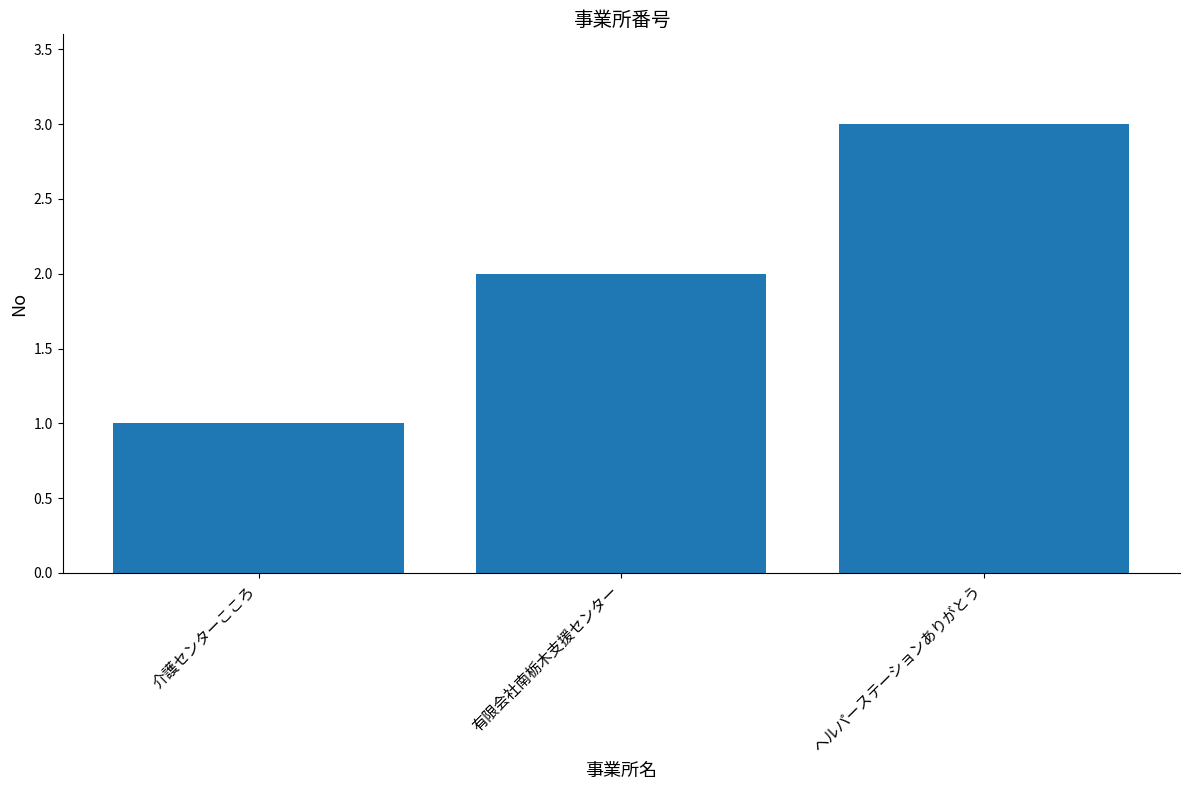

What is the change in value from 介護センターこころ to ヘルパーステーションありがとう?

+2